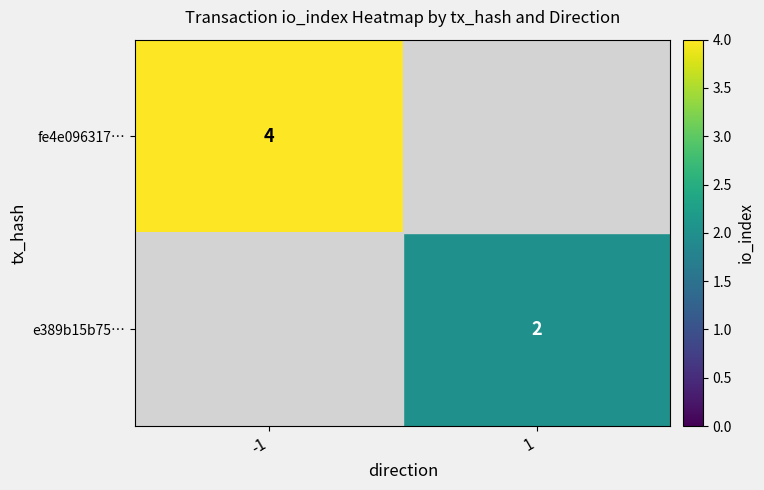

True or false: fe4e096317… has a value of 3 at -1.

False